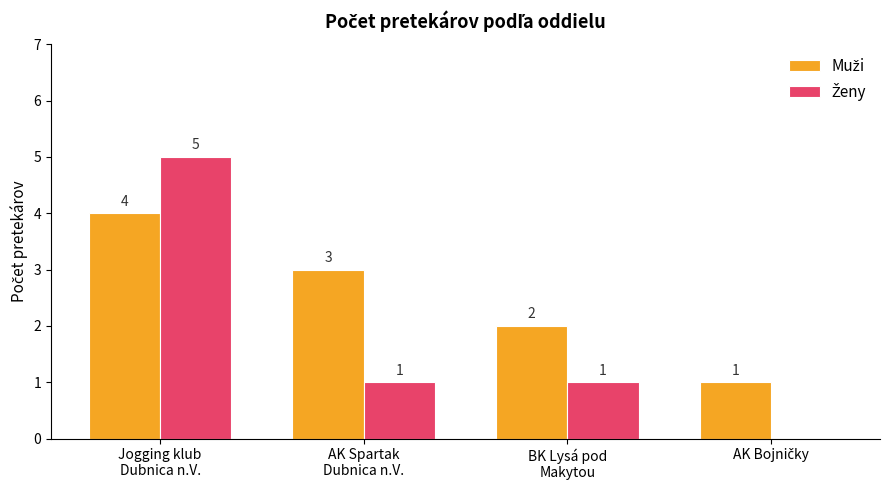

What is the maximum value shown in the chart?

5